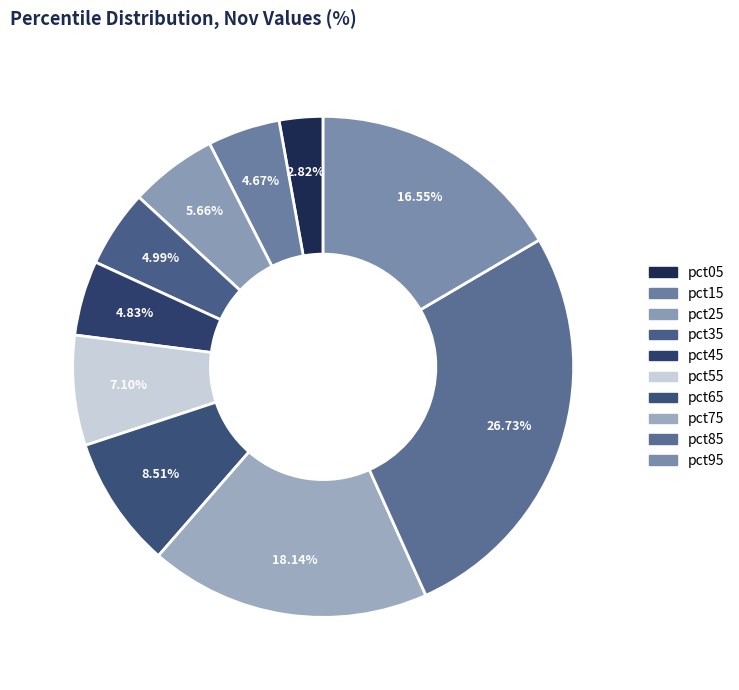

To the nearest percent, what percentage of the pie is pct85?

27%